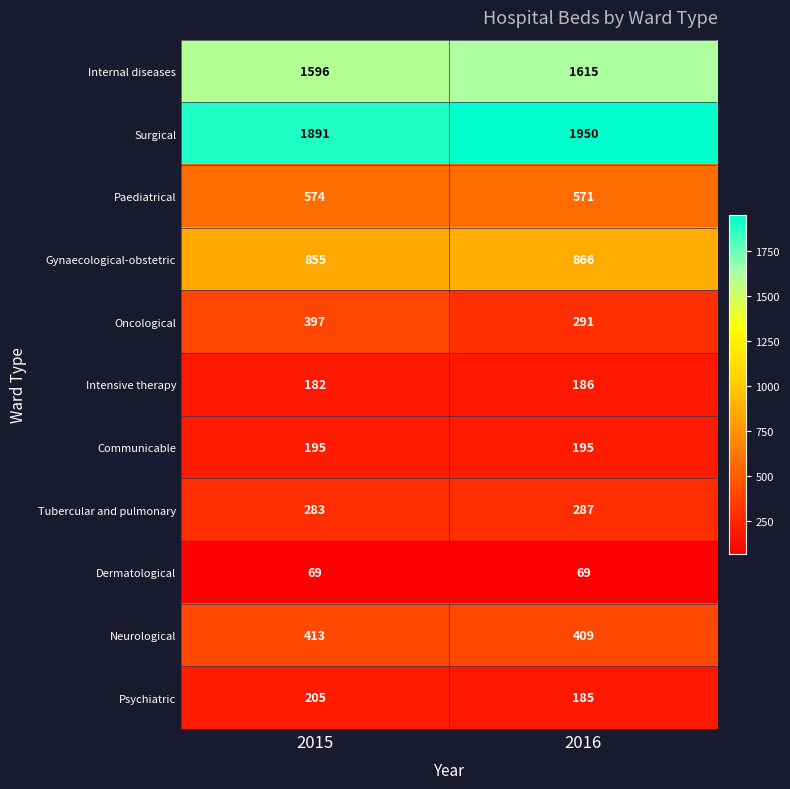

What is the total value across all series at 2016?

6624